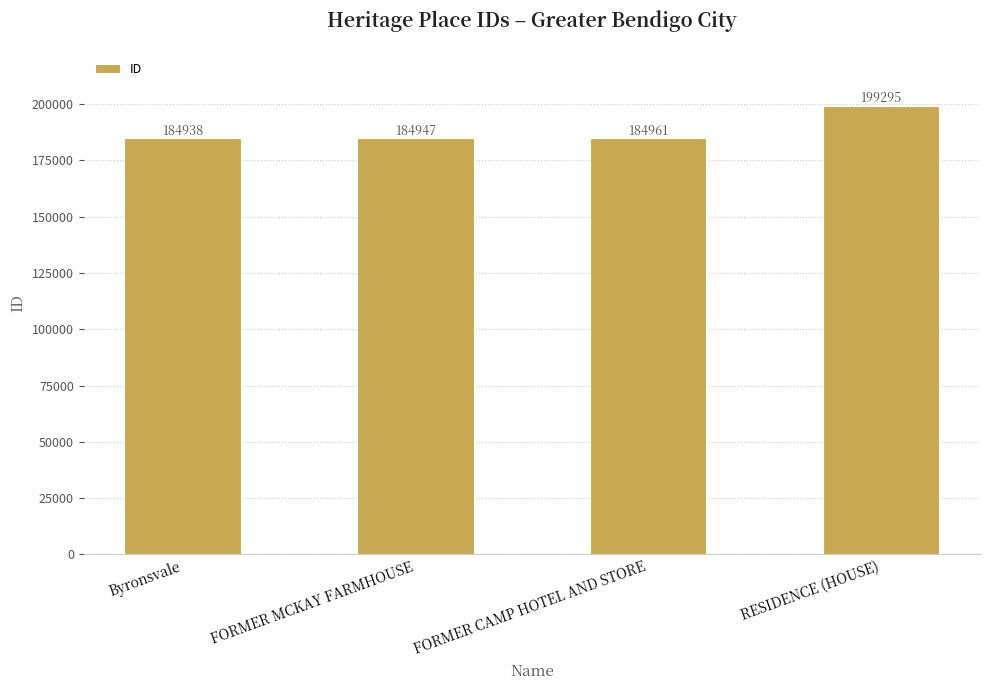

What is the sum of the values at RESIDENCE (HOUSE) and FORMER CAMP HOTEL AND STORE?

384256